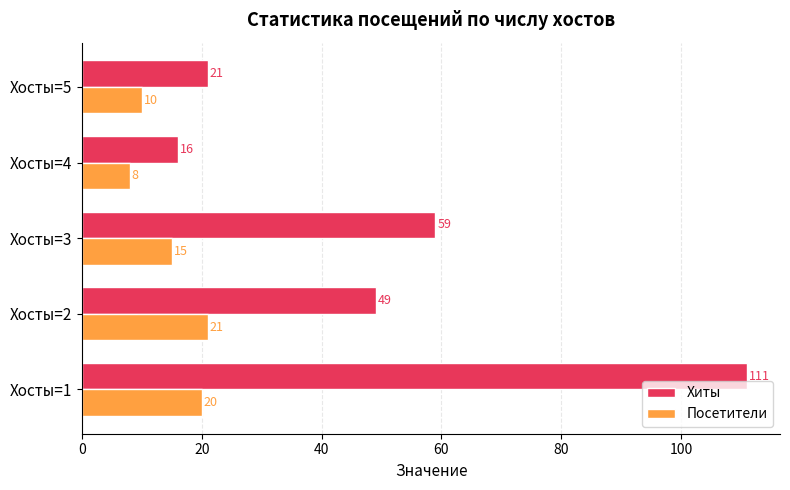

The Посетители series shows 21 at Хосты=2. True or false?

True